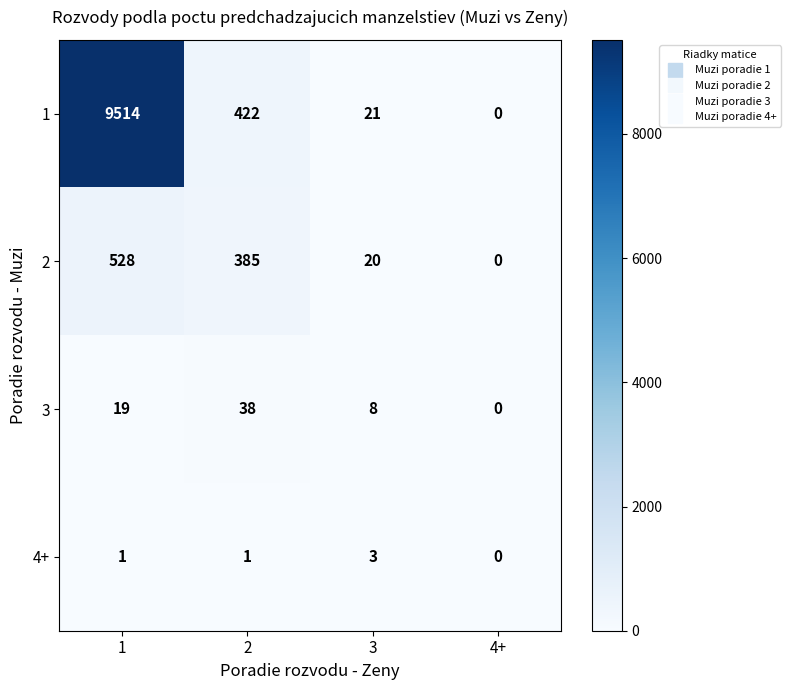

The 3 series shows 8 at 3. True or false?

True